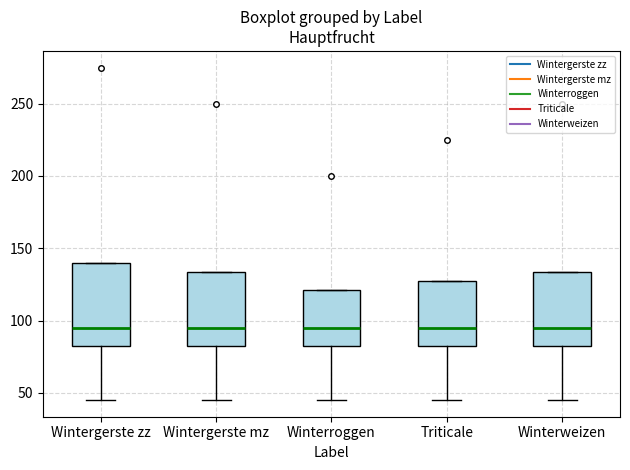

Reading left to right, transcribe this box plot: for each box, give where its median line is, the range the box spans, and where its two whiskers end, as read against the y-axis. The values are not printed on the chart, so give them approximately, as read against the axis.

Wintergerste zz: median 95, box 85 to 140, whiskers 45 to 140
Wintergerste mz: median 95, box 85 to 135, whiskers 45 to 135
Winterroggen: median 95, box 85 to 120, whiskers 45 to 120
Triticale: median 95, box 85 to 130, whiskers 45 to 130
Winterweizen: median 95, box 85 to 135, whiskers 45 to 135